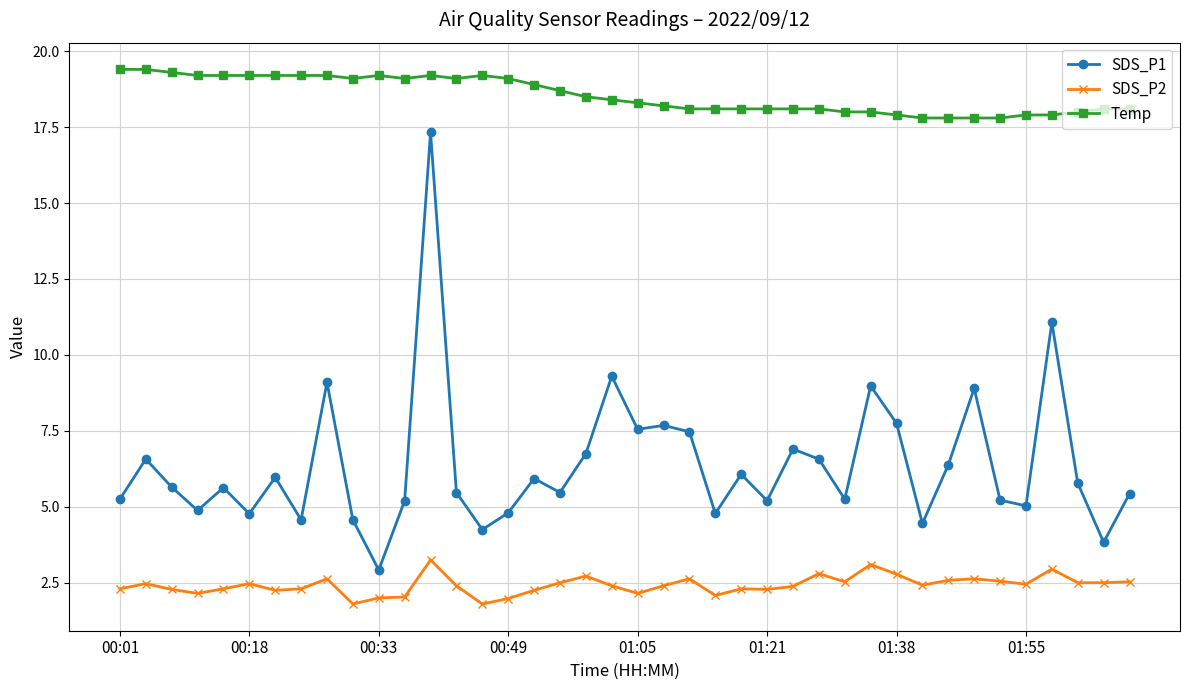

What is the average value of the Temp series?

18.6